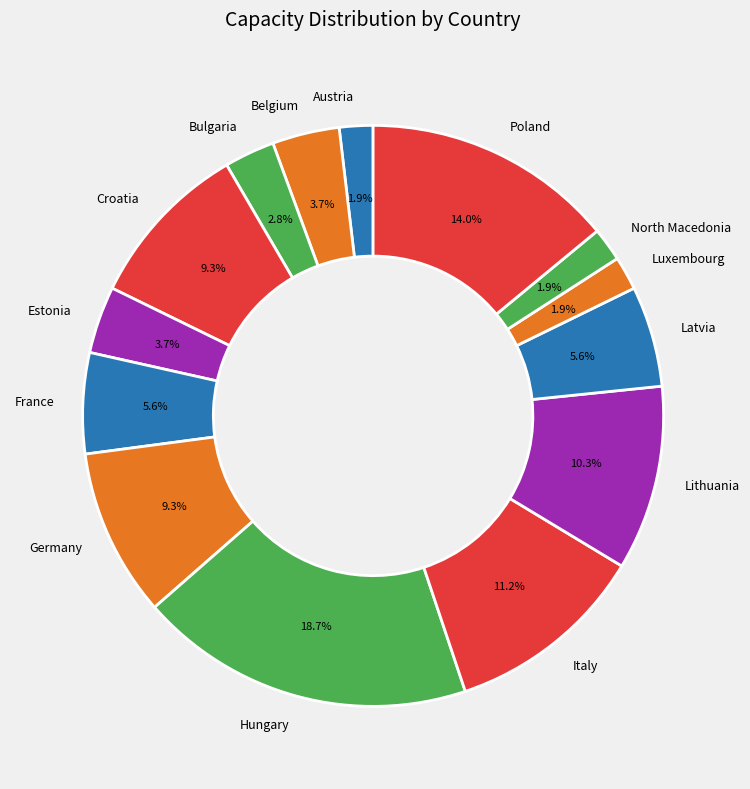

True or false: Austria accounts for 2% of the total.

True